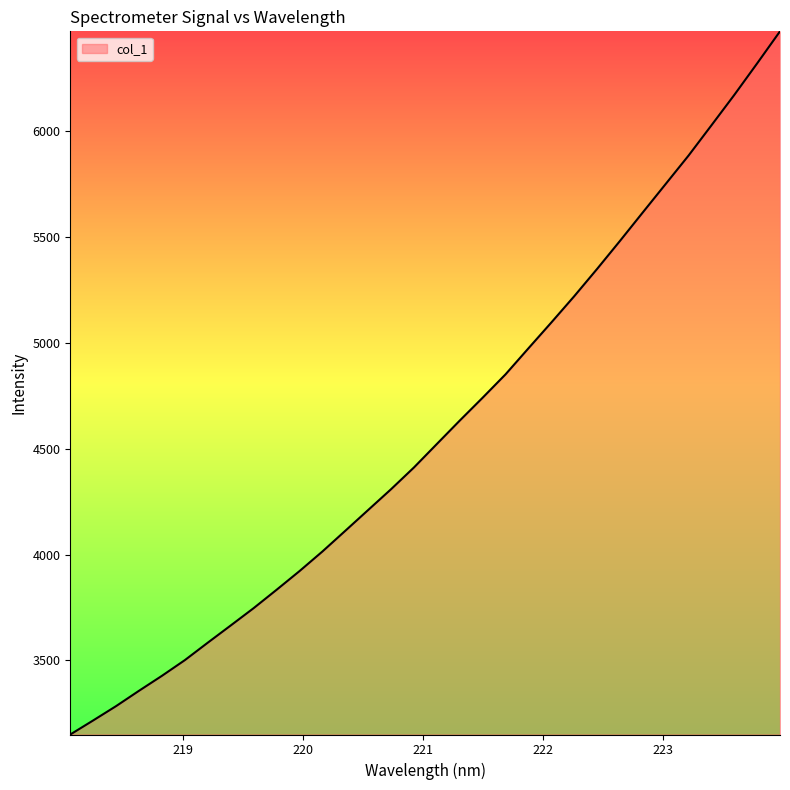

What is the greatest value displayed?

6472.6